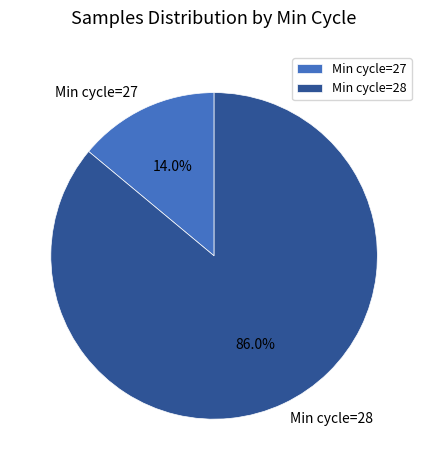

Rank the categories by value from lowest to highest.

Min cycle=27, Min cycle=28